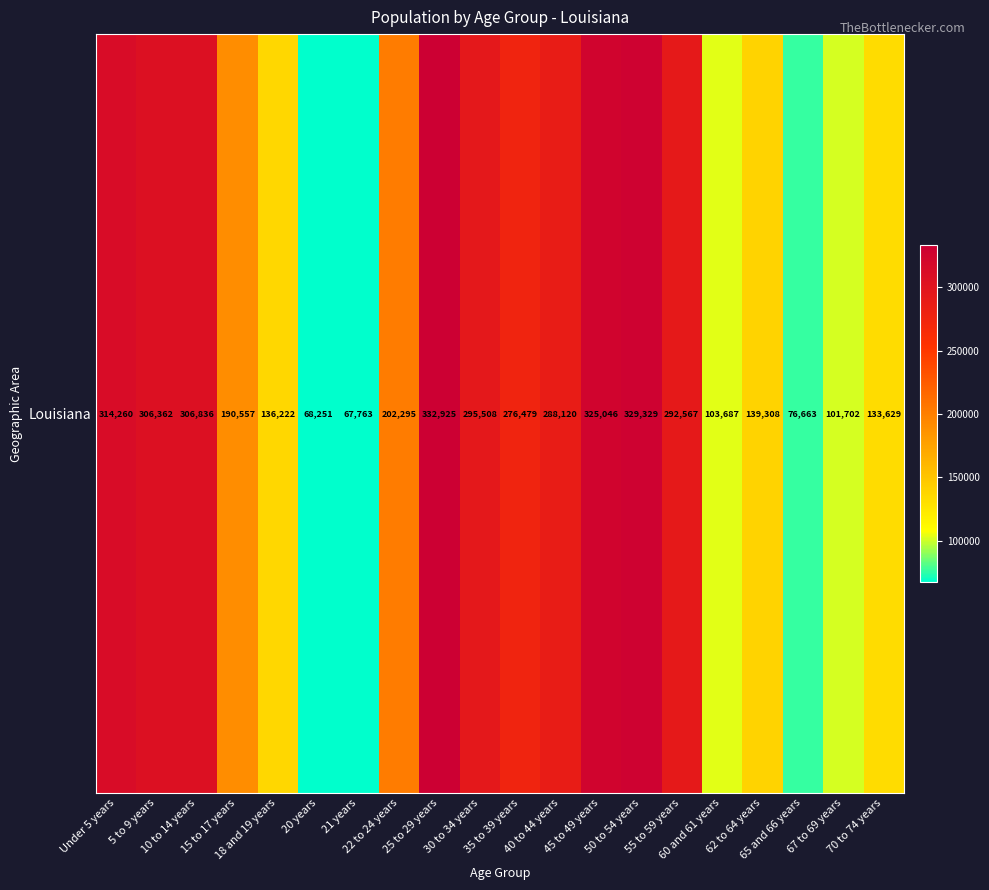

Rank the categories by value from lowest to highest.

21 years, 20 years, 65 and 66 years, 67 to 69 years, 60 and 61 years, 70 to 74 years, 18 and 19 years, 62 to 64 years, 15 to 17 years, 22 to 24 years, 35 to 39 years, 40 to 44 years, 55 to 59 years, 30 to 34 years, 5 to 9 years, 10 to 14 years, Under 5 years, 45 to 49 years, 50 to 54 years, 25 to 29 years